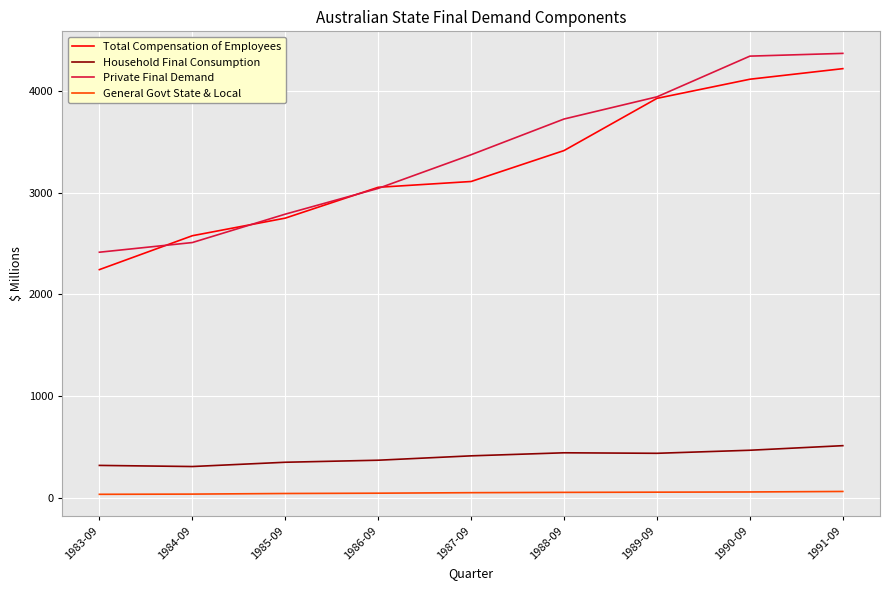

Rank the series by their maximum value, from highest to lowest.

Private Final Demand, Total Compensation of Employees, Household Final Consumption, General Govt State & Local